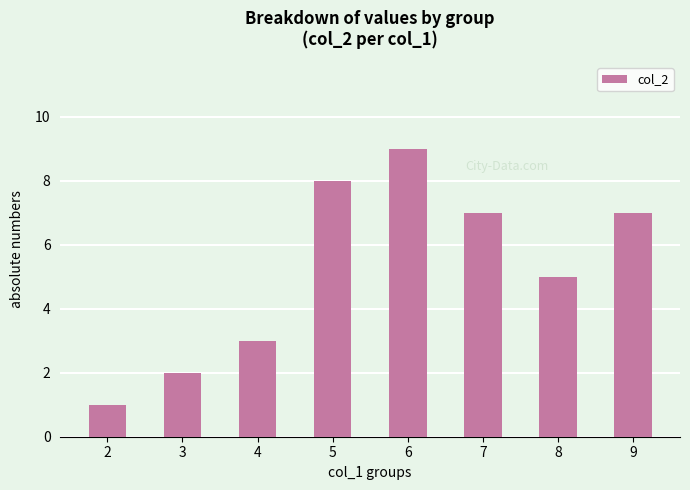

What is the change in value from 3 to 7?

+5